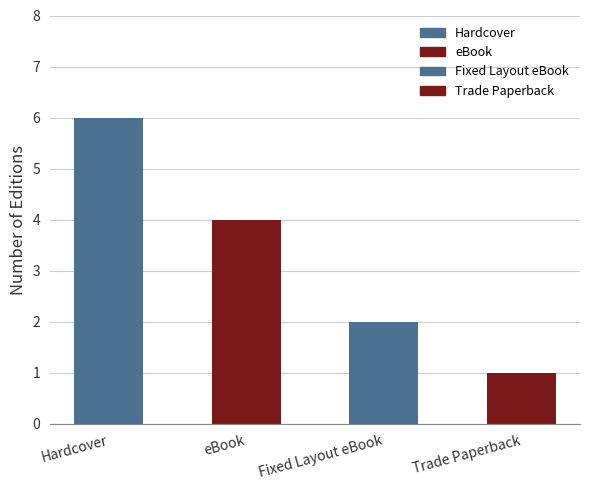

Does the chart contain any negative values?

No